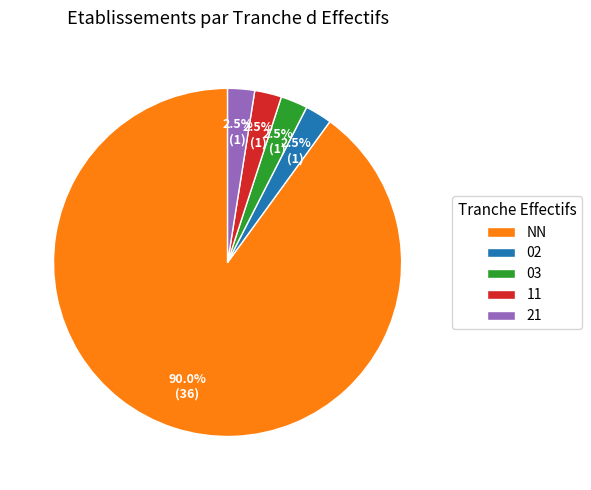

How many segments does this pie chart have?

5